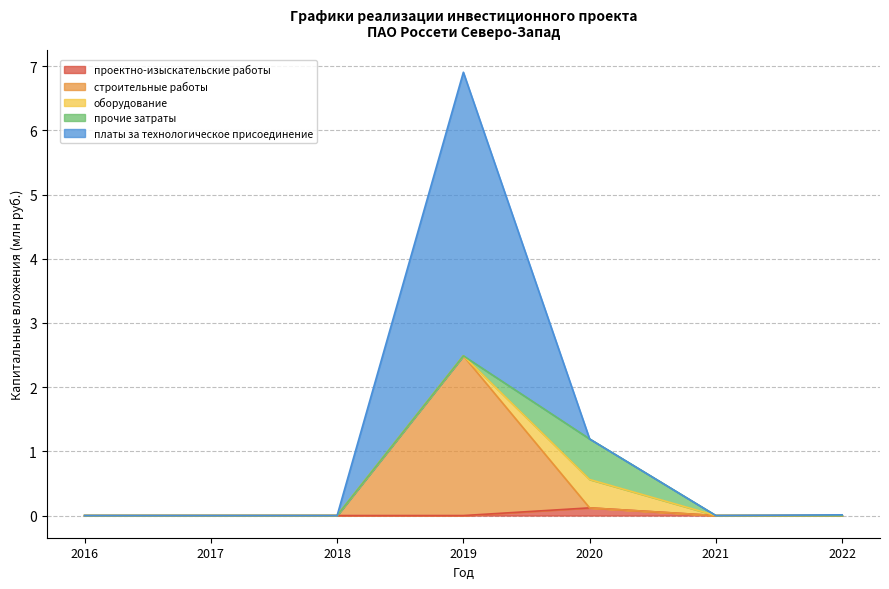

What are all the series names shown in the legend?

проектно-изыскательские работы, строительные работы, оборудование, прочие затраты, платы за технологическое присоединение